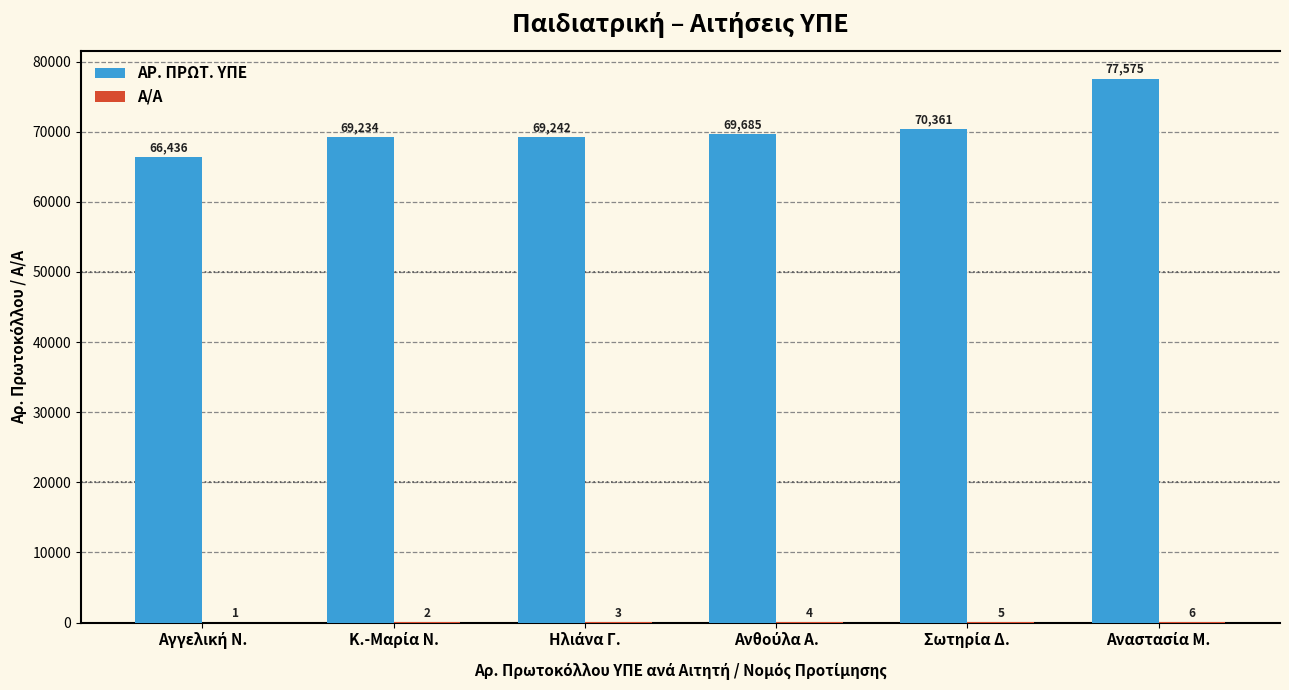

Which series has the largest total across all categories?

ΑΡ. ΠΡΩΤ. ΥΠΕ